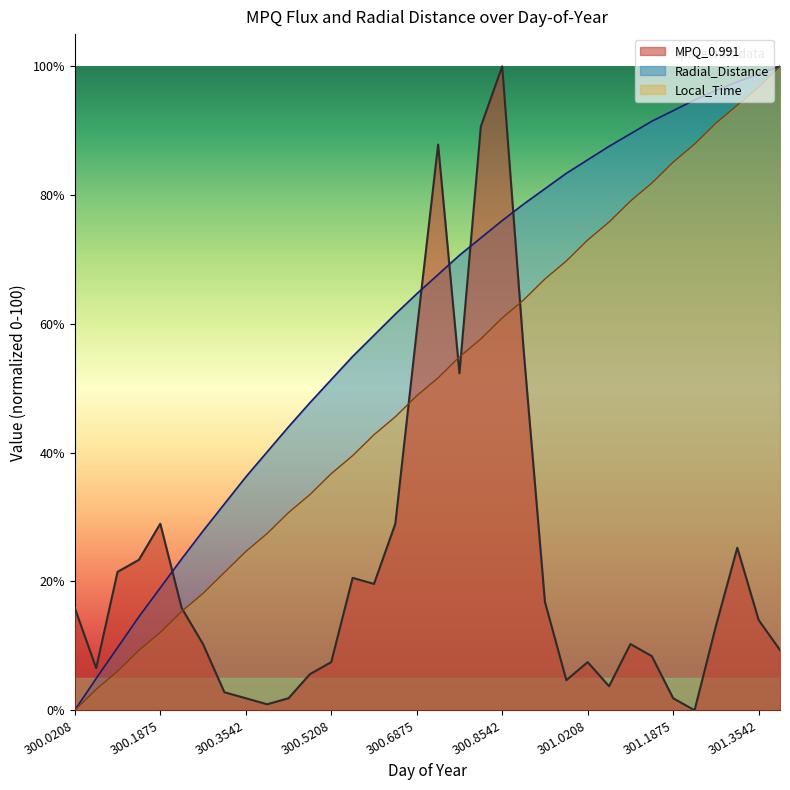

What are all the series names shown in the legend?

MPQ_0.991, Radial_Distance, Local_Time